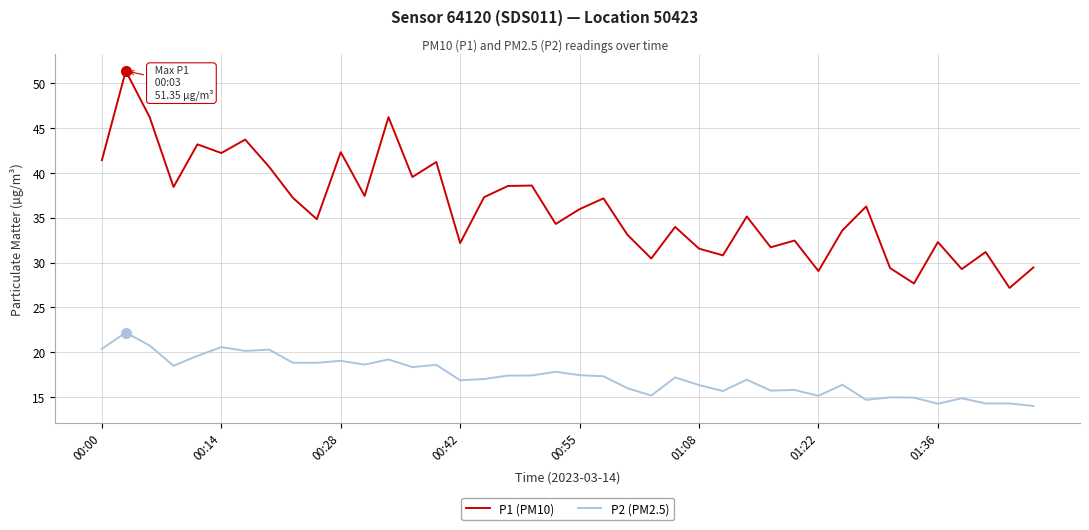

What are all the series names shown in the legend?

P1 (PM10), P2 (PM2.5)